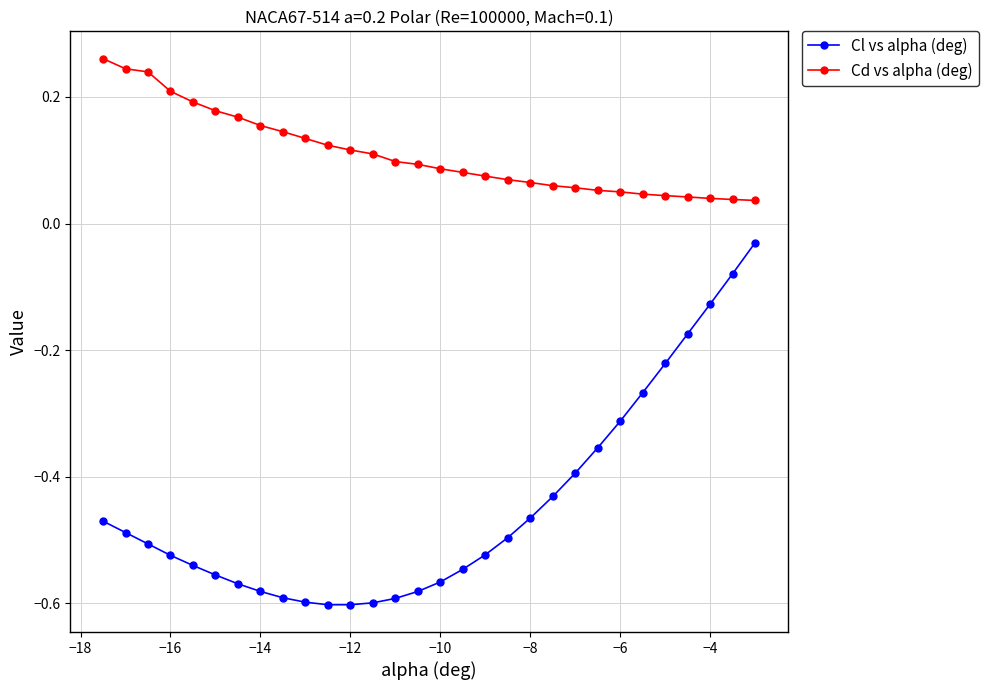

Which series has the largest range (max minus min)?

Cl vs alpha (deg)